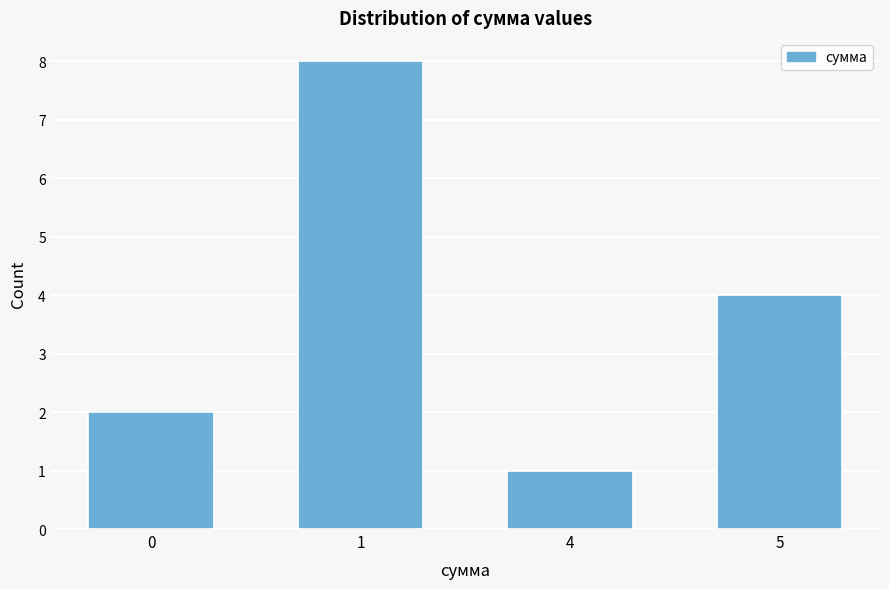

Reading left to right, list all the values displayed in this chart.

2	8	1	4